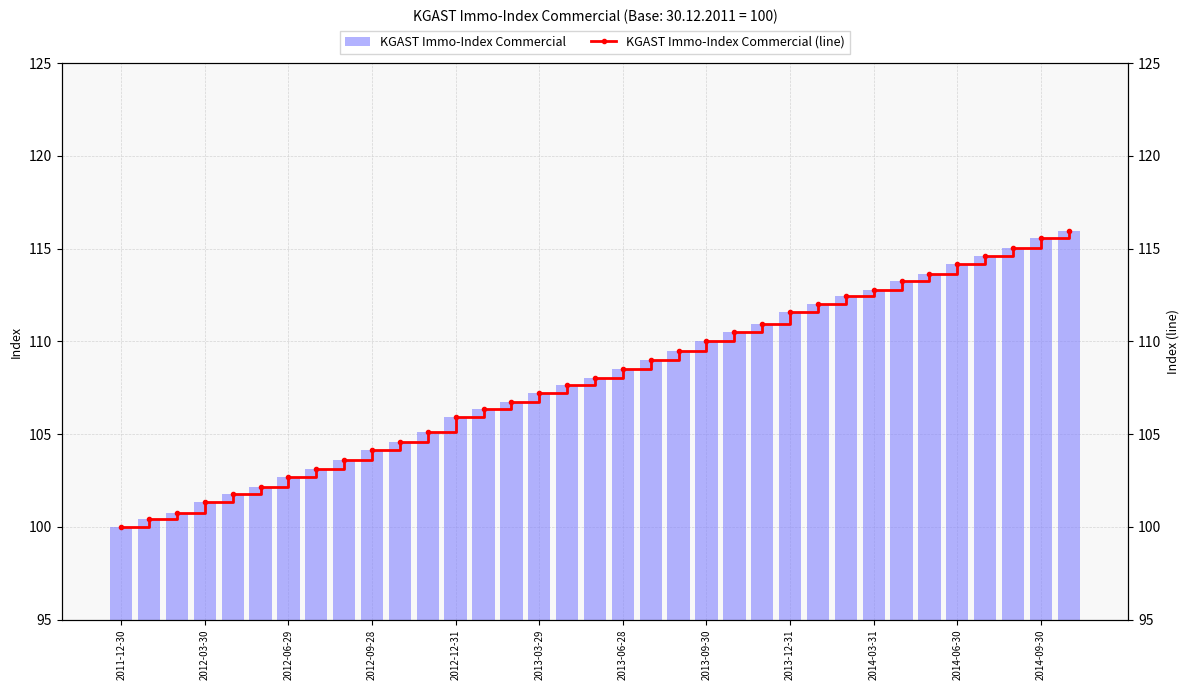

What is the sum of all KGAST Immo-Index Commercial values?

3781.1